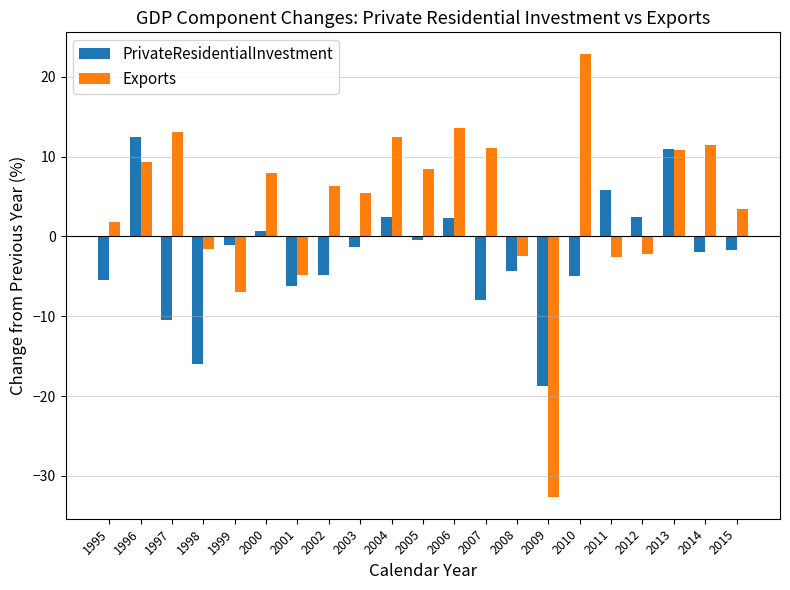

What is the difference between the maximum and second lowest values in the PrivateResidentialInvestment series?

28.4